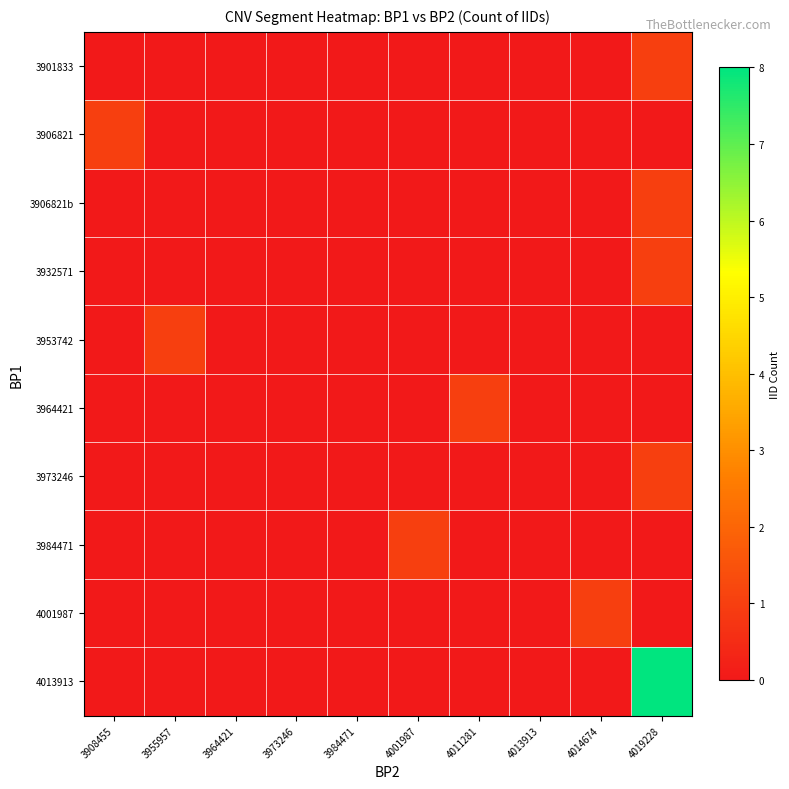

List the series in order of their peak value, highest first.

4013913, 3901833, 3906821, 3906821b, 3932571, 3953742, 3964421, 3973246, 3984471, 4001987